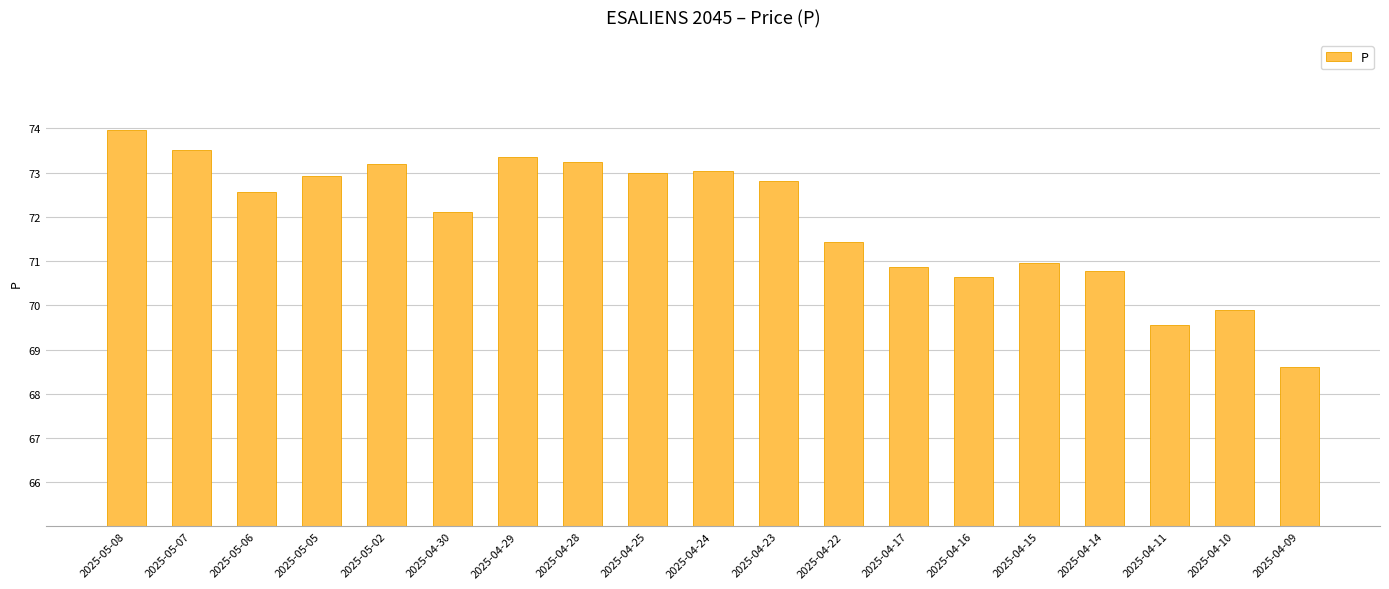

What is the maximum value shown in the chart?

74.0